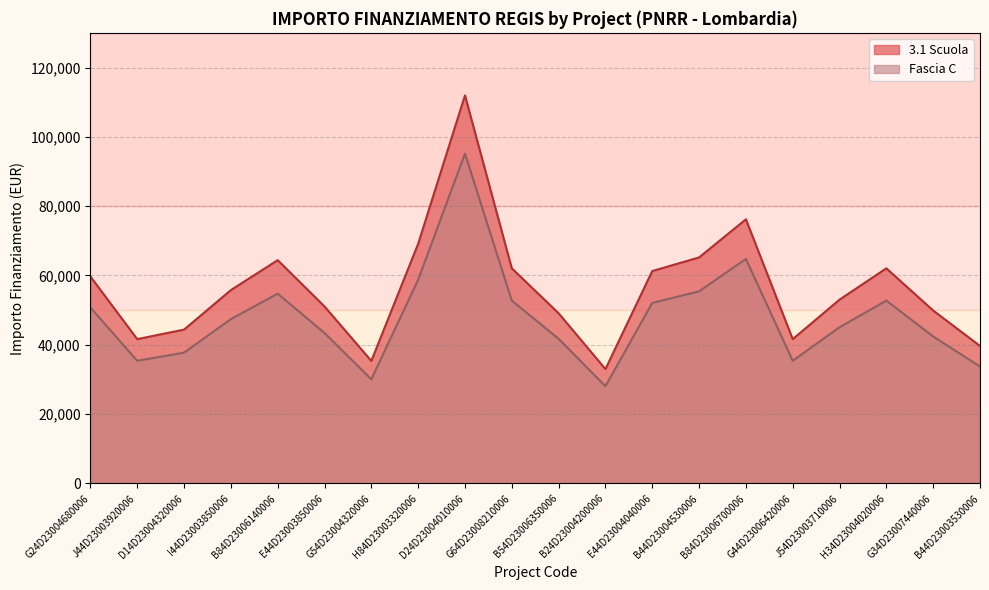

What is the approximate value of Fascia C at E44D23004040006?

52085.8